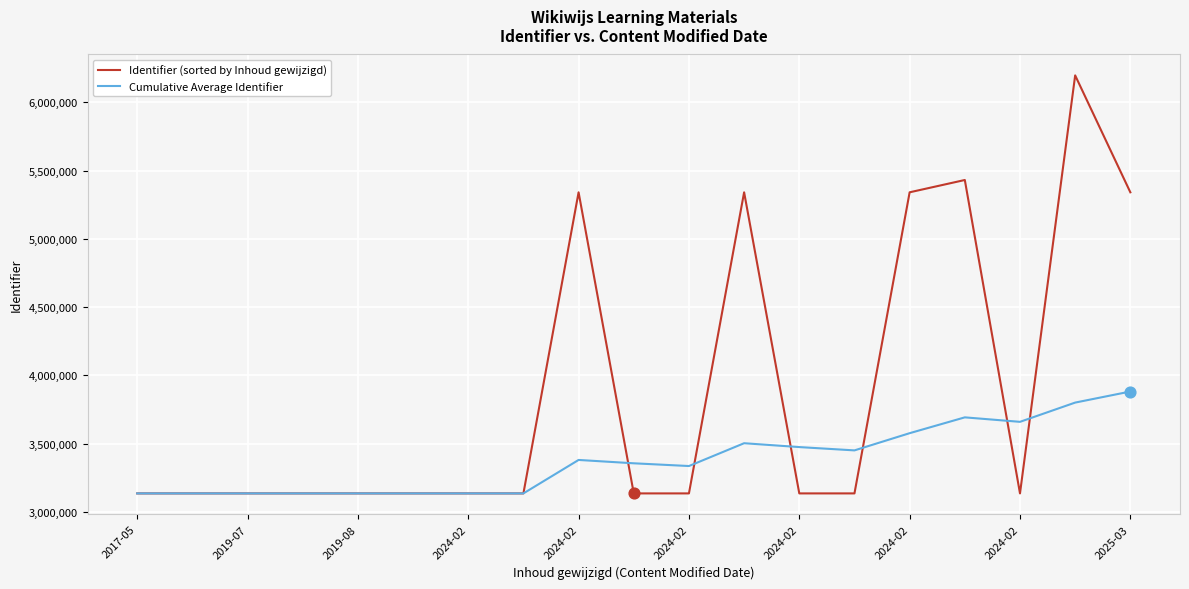

Which series has the largest range (max minus min)?

Identifier (sorted by Inhoud gewijzigd)